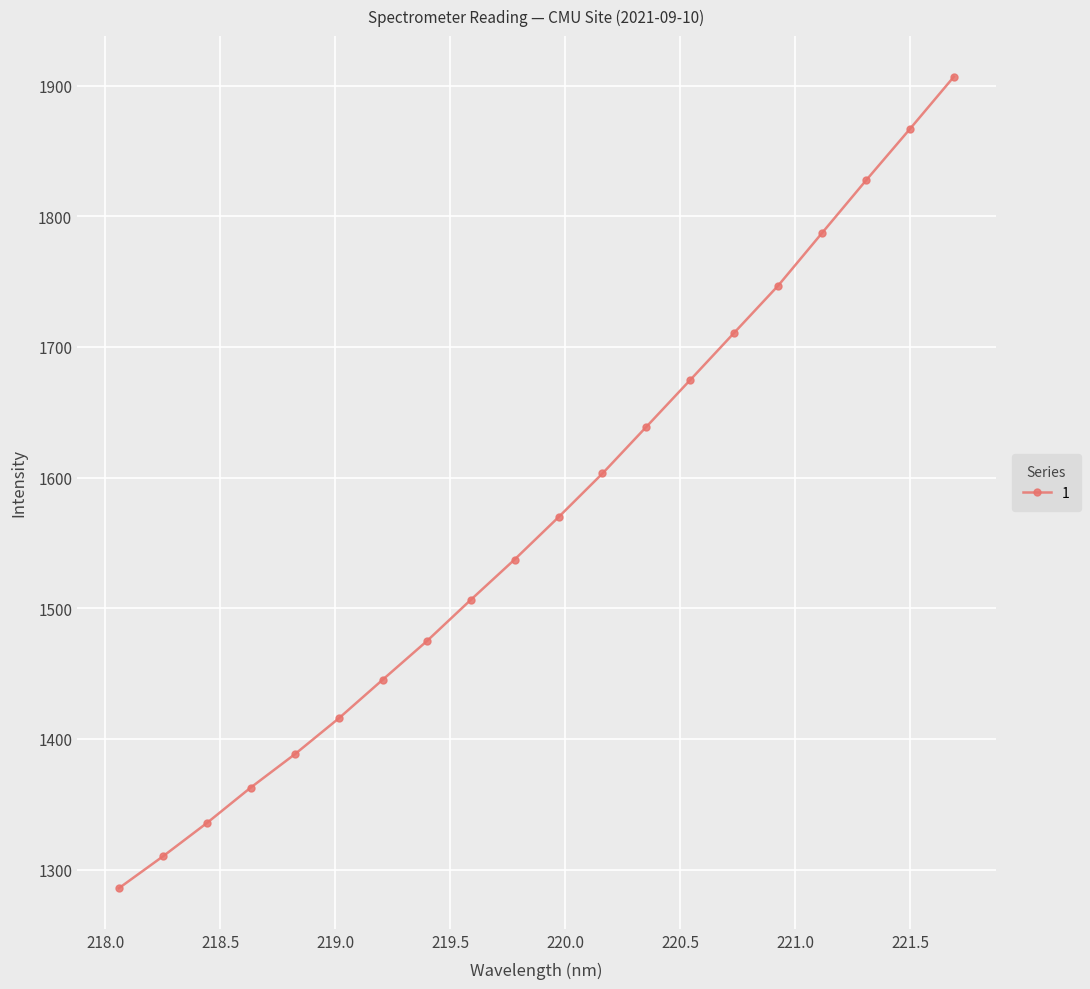

What is the smallest value displayed?

1285.8